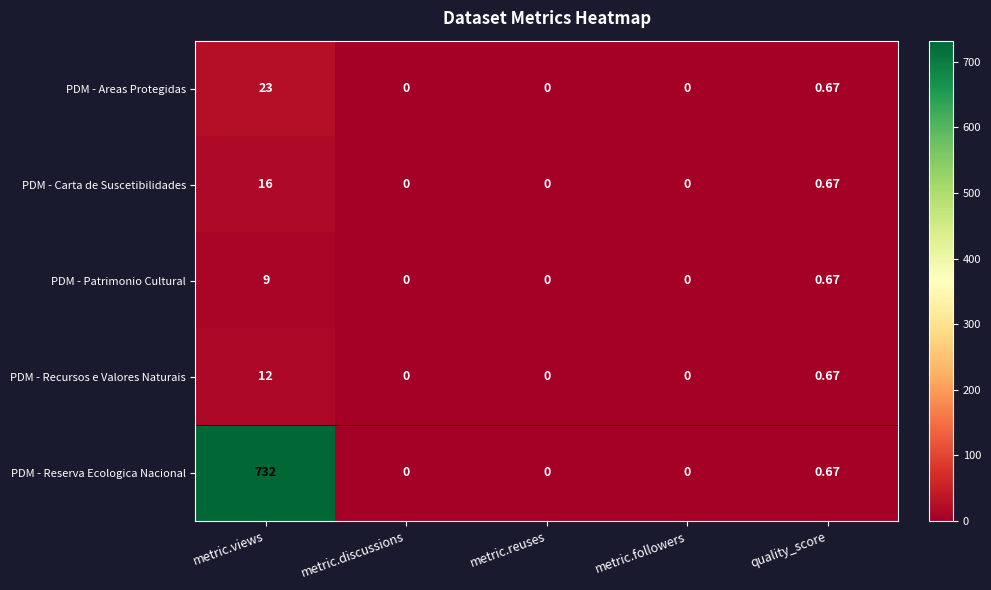

Which label corresponds to the largest value in the chart?

metric.views